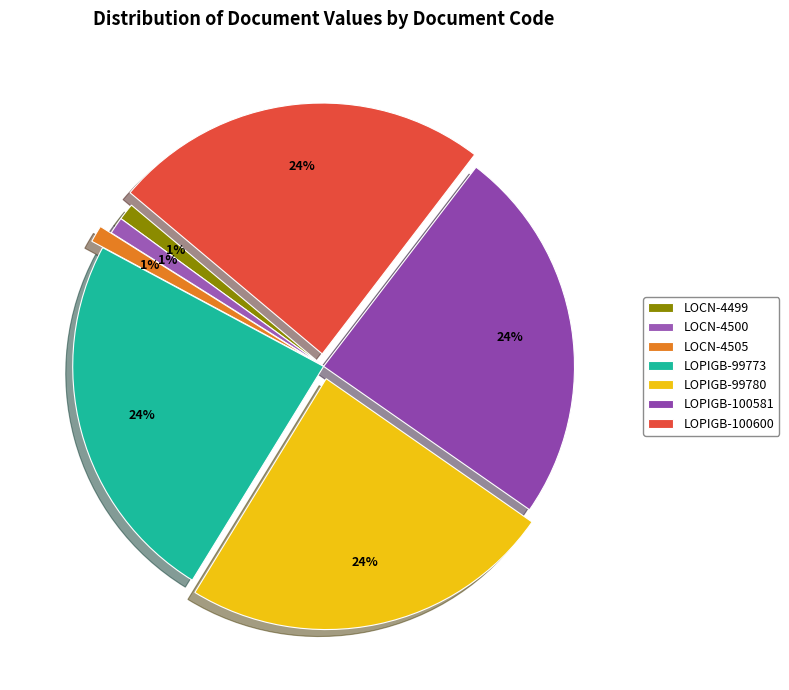

Is it true that LOPIGB-100581 is 24% of the pie?

True